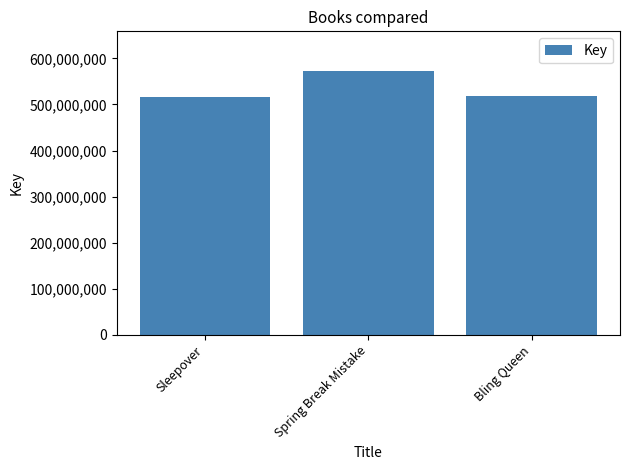

Which category has the highest value across all series?

Spring Break Mistake